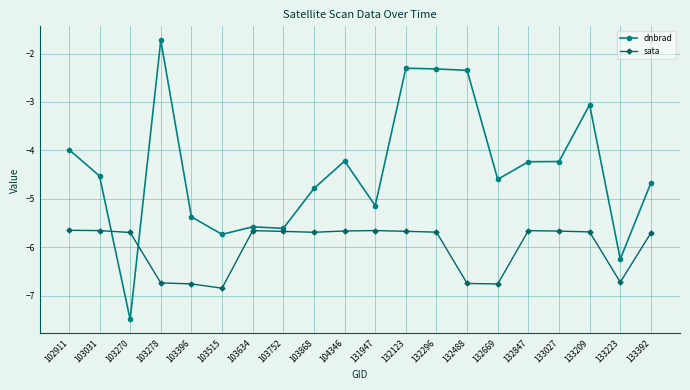

What is the highest value of the dnbrad series?

-1.7